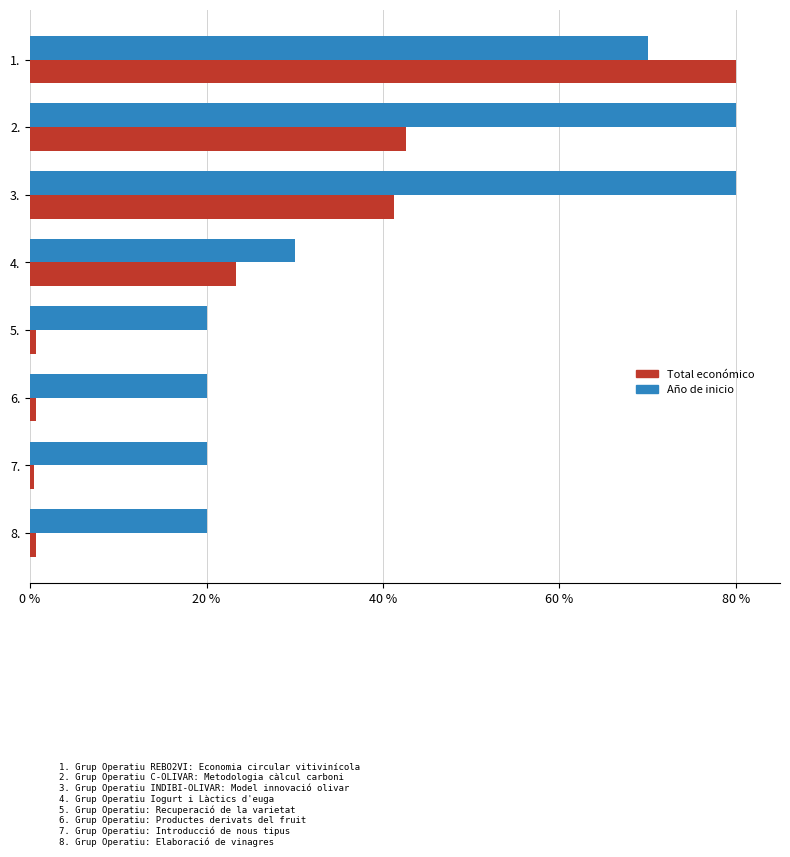

Between 3. and 6., which series saw the biggest shift?

Año de inicio